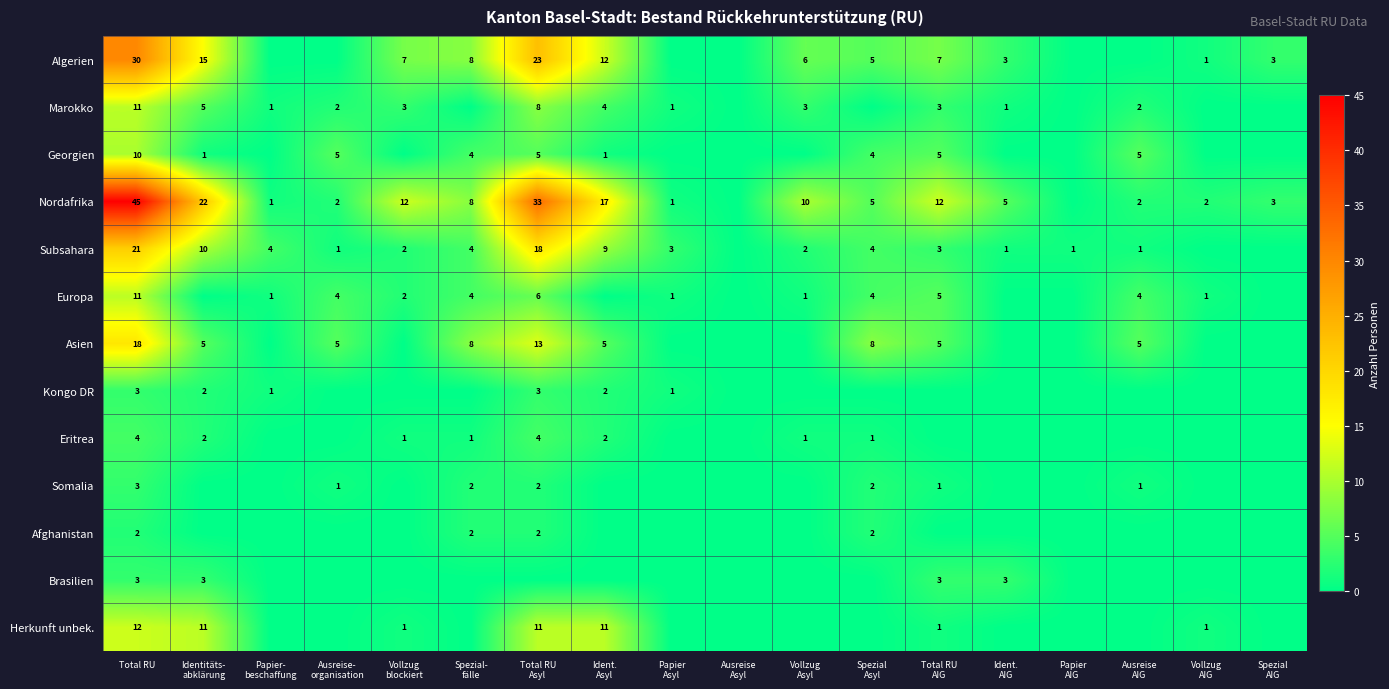

The Marokko series shows 3 at Total RU. True or false?

False